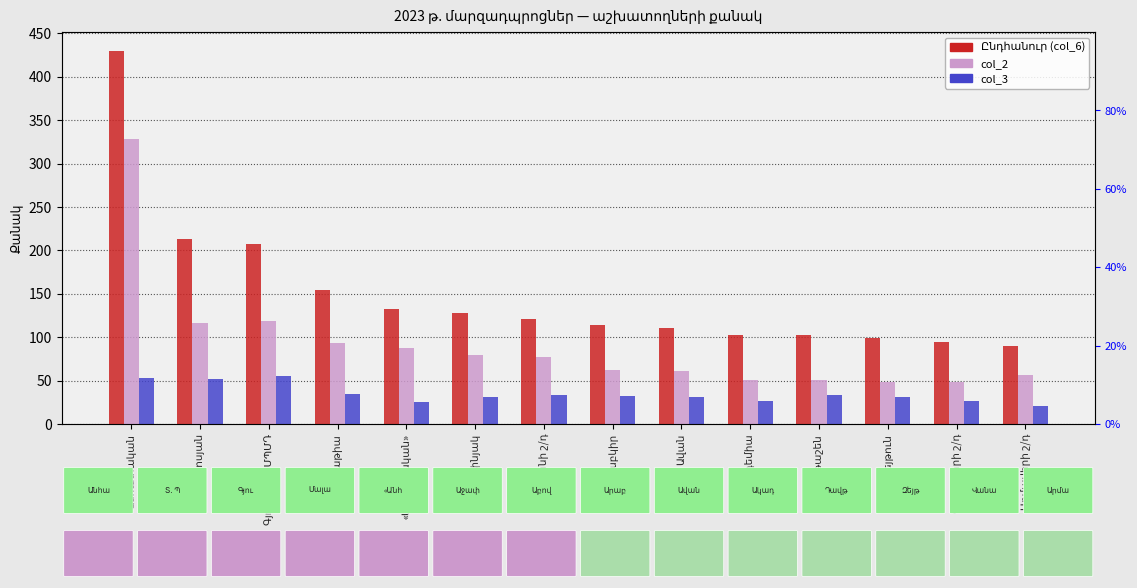

True or false: col_3 has a value of 55 at Աբովյանի շ/դ.

False